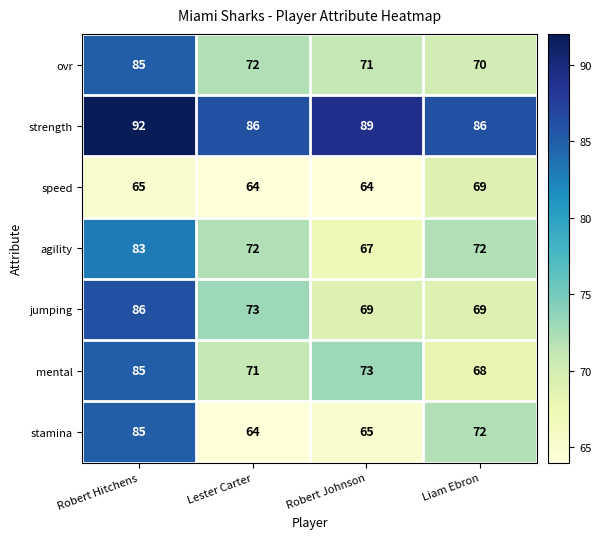

What is the difference between the maximum and minimum values in the stamina series?

21